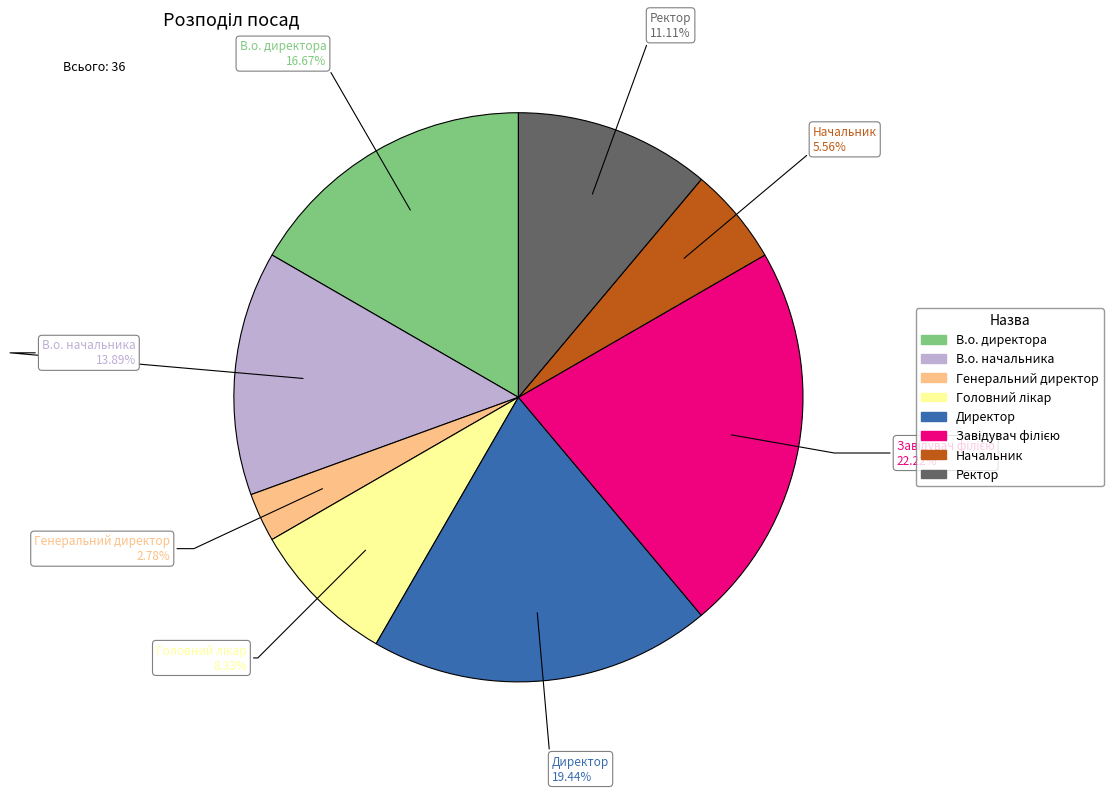

What is the smallest slice in the pie chart?

Генеральний директор